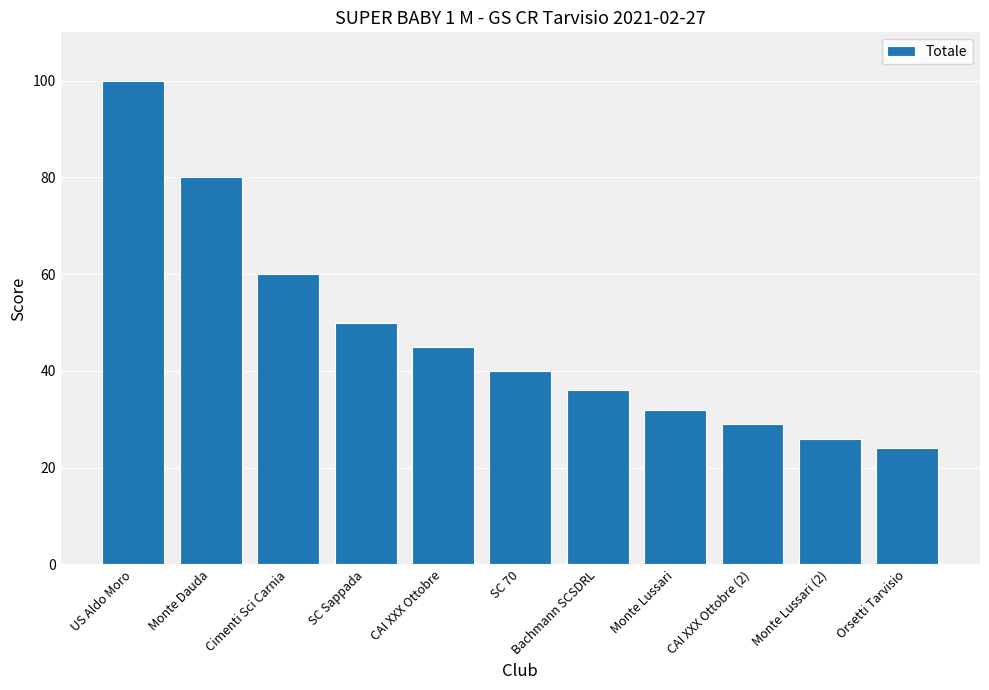

List the labels in order of value, largest first.

US Aldo Moro, Monte Dauda, Cimenti Sci Carnia, SC Sappada, CAI XXX Ottobre, SC 70, Bachmann SCSDRL, Monte Lussari, CAI XXX Ottobre (2), Monte Lussari (2), Orsetti Tarvisio